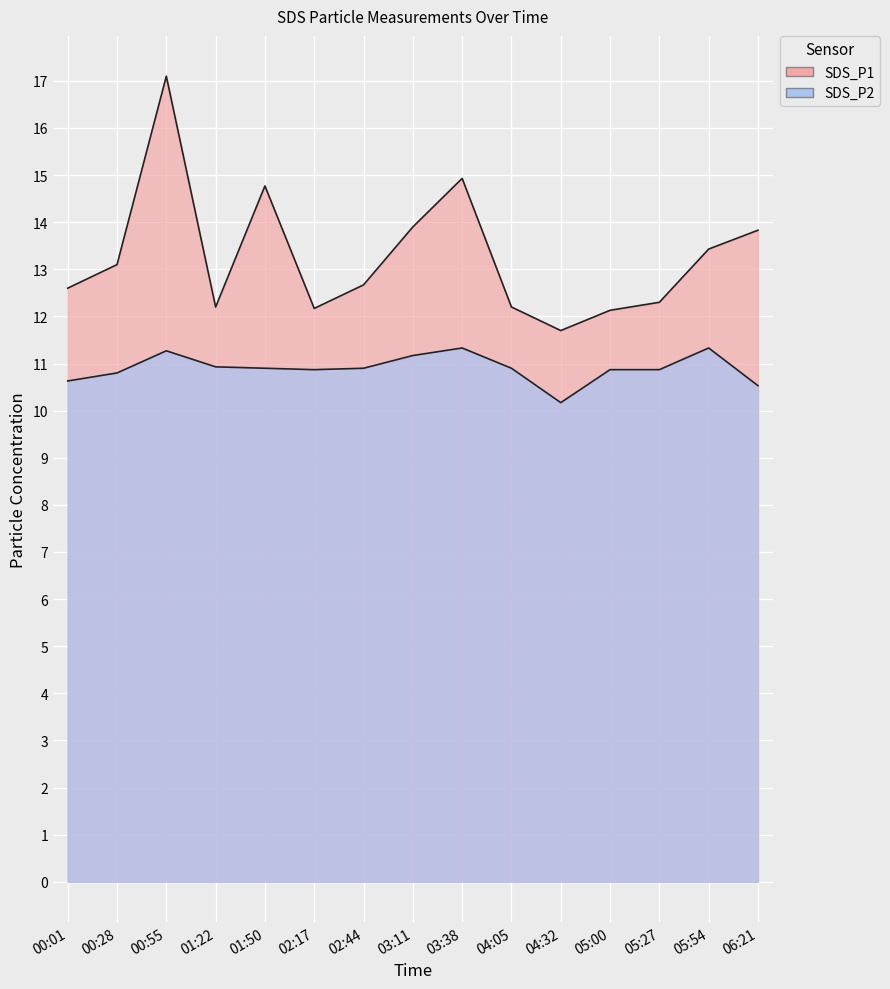

True or false: SDS_P2 has a value of 10.8 at 00:28.

True